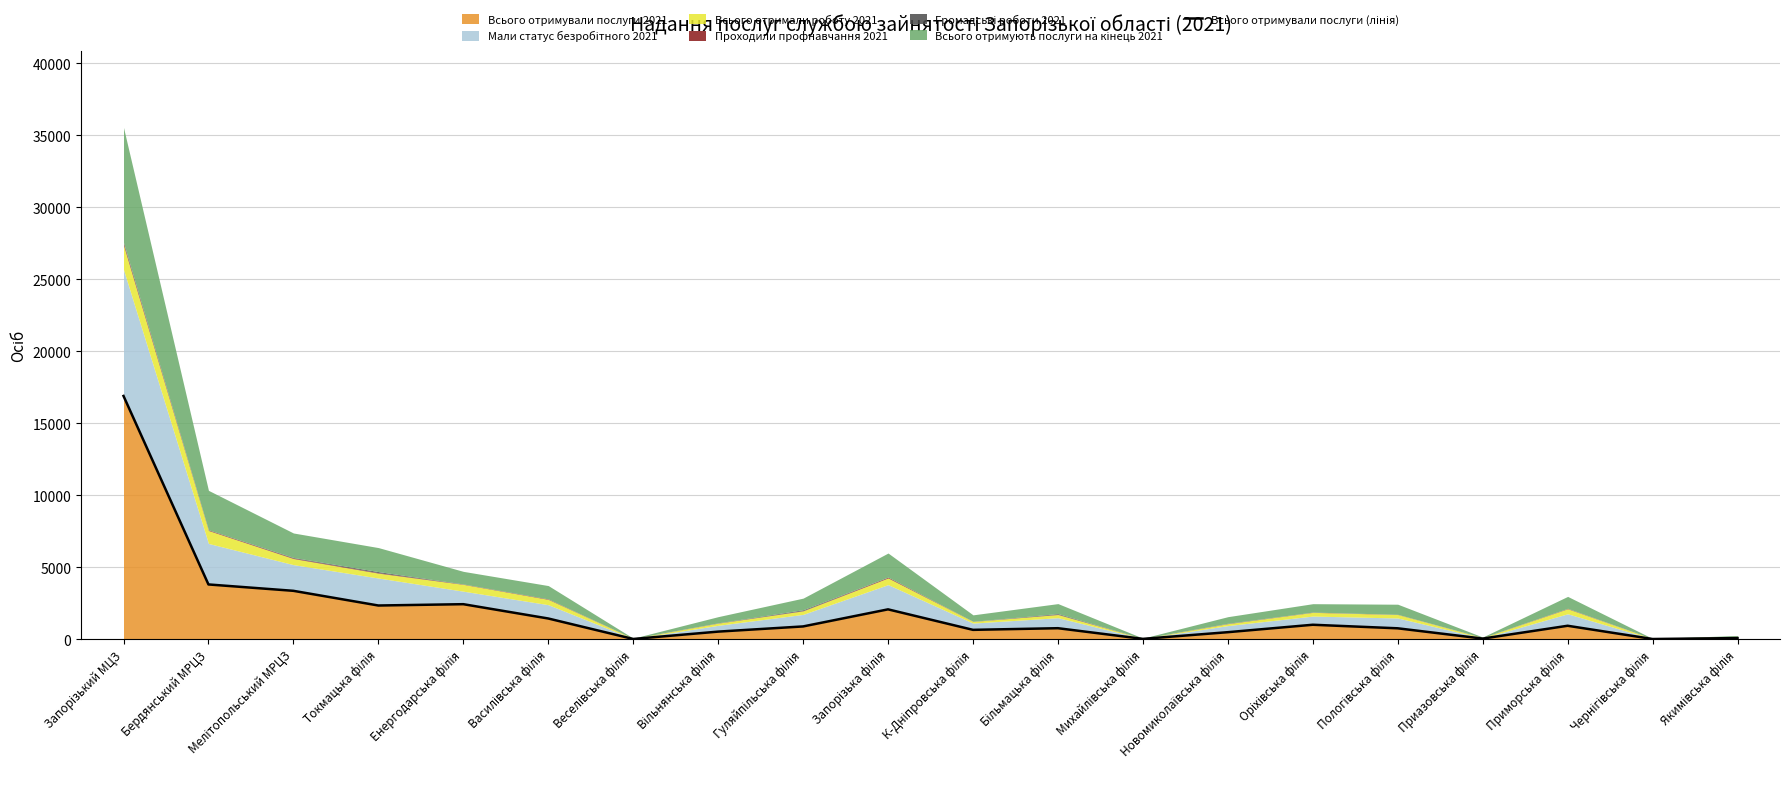

How many data points does each series have?

20